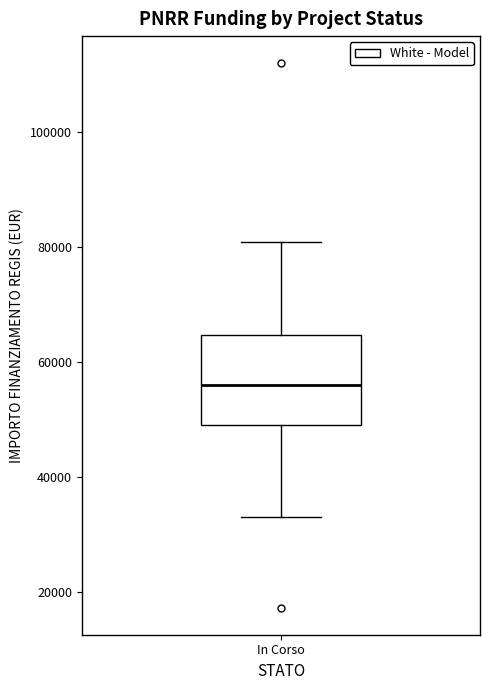

Transcribe this box plot: give where the median line is, the range the box spans, and where the two whiskers end, as read against the y-axis. The values are not printed on the chart, so give them approximately, as read against the axis.

median 56000, box 50000 to 64000, whiskers 32000 to 80000